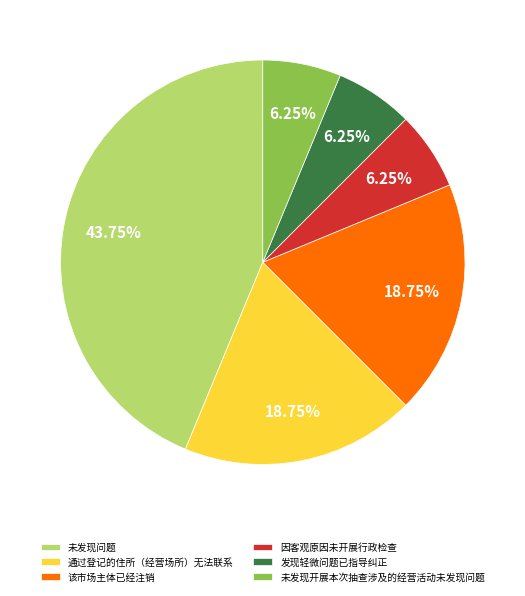

Between 未发现开展本次抽查涉及的经营活动未发现问题 and 未发现问题, which is larger?

未发现问题